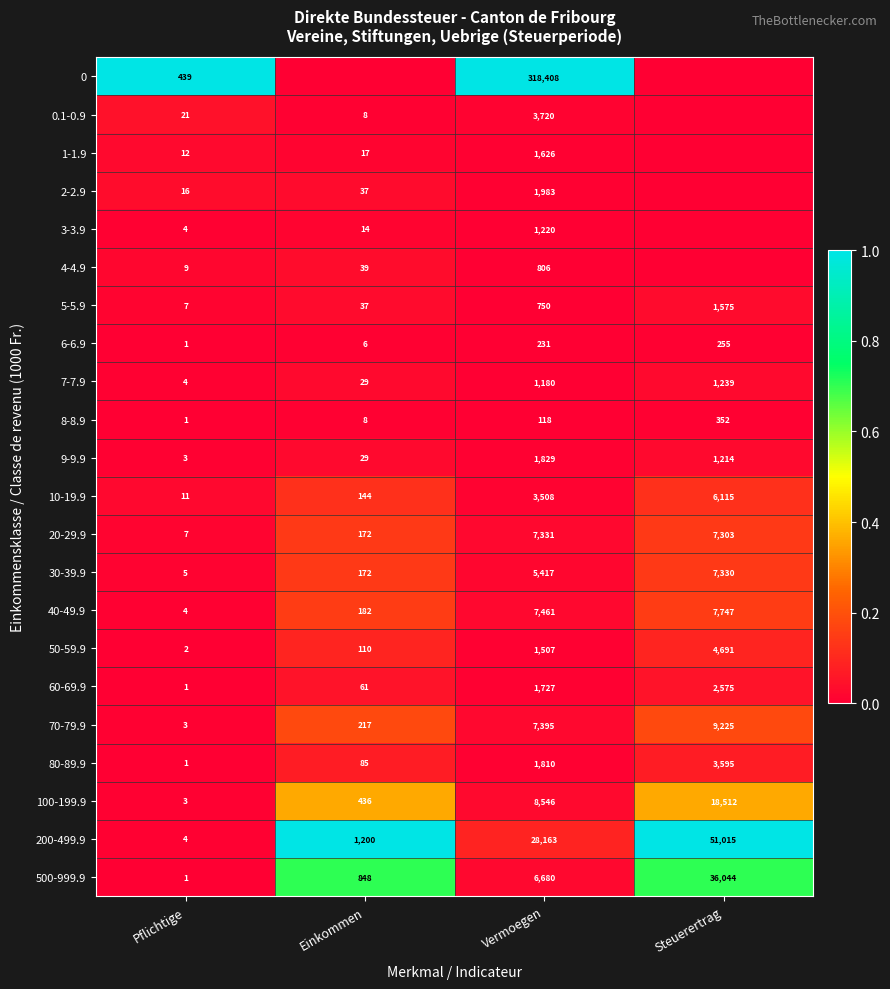

List the labels in order of 8-8.9 value, smallest first.

Pflichtige, Einkommen, Vermoegen, Steuerertrag